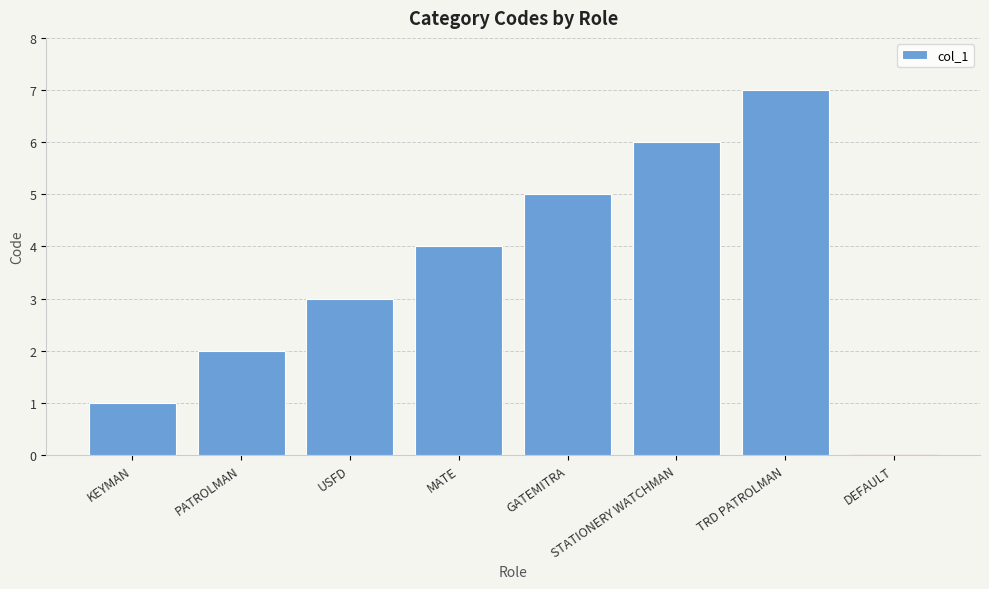

How many categories are shown in the chart?

8